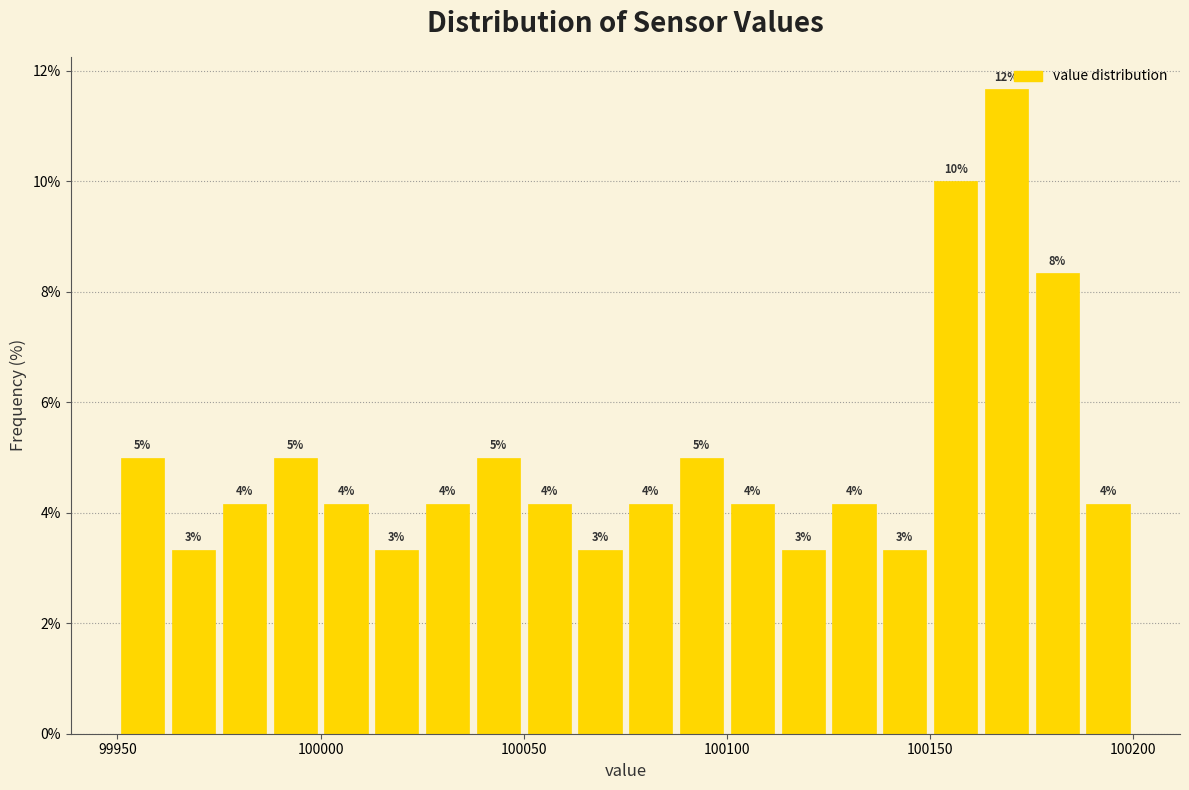

Around what value on the x-axis is the tallest bar? Give the approximate position of its centre, as read against the axis.

100170